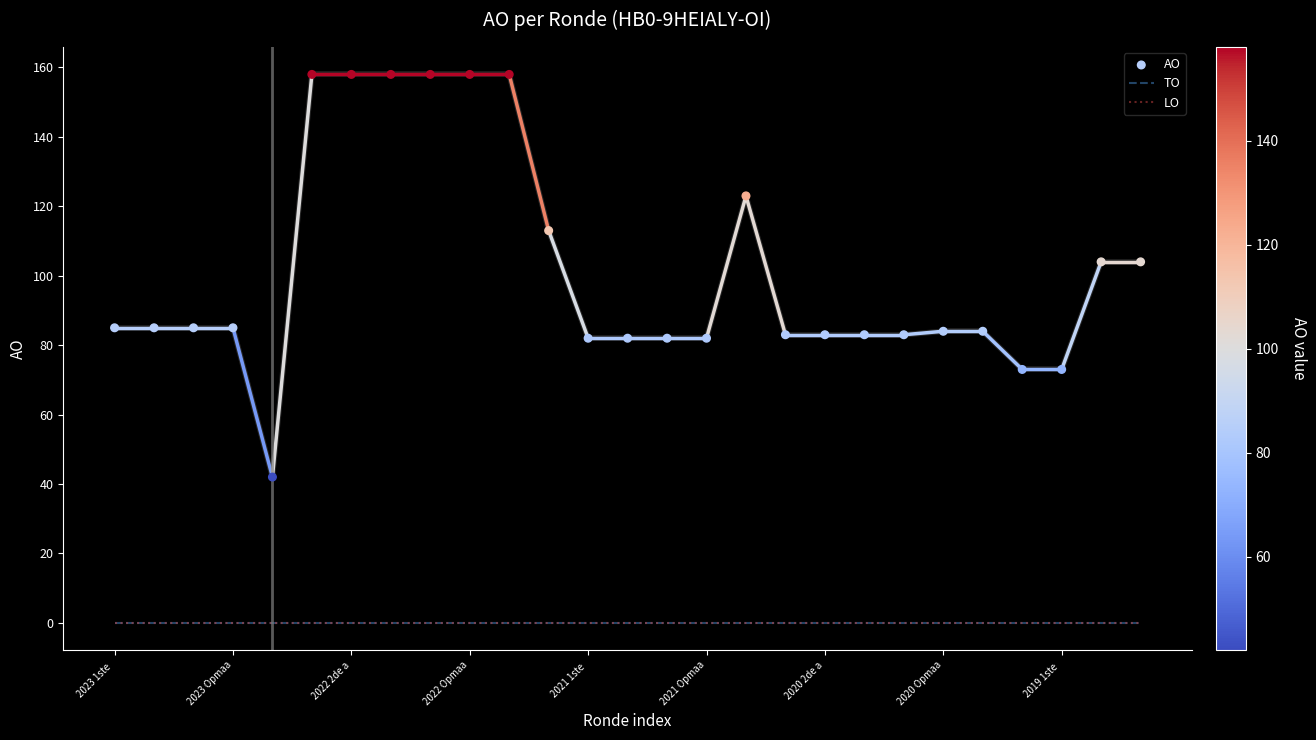

What are all the series names shown in the legend?

TO, LO, AO